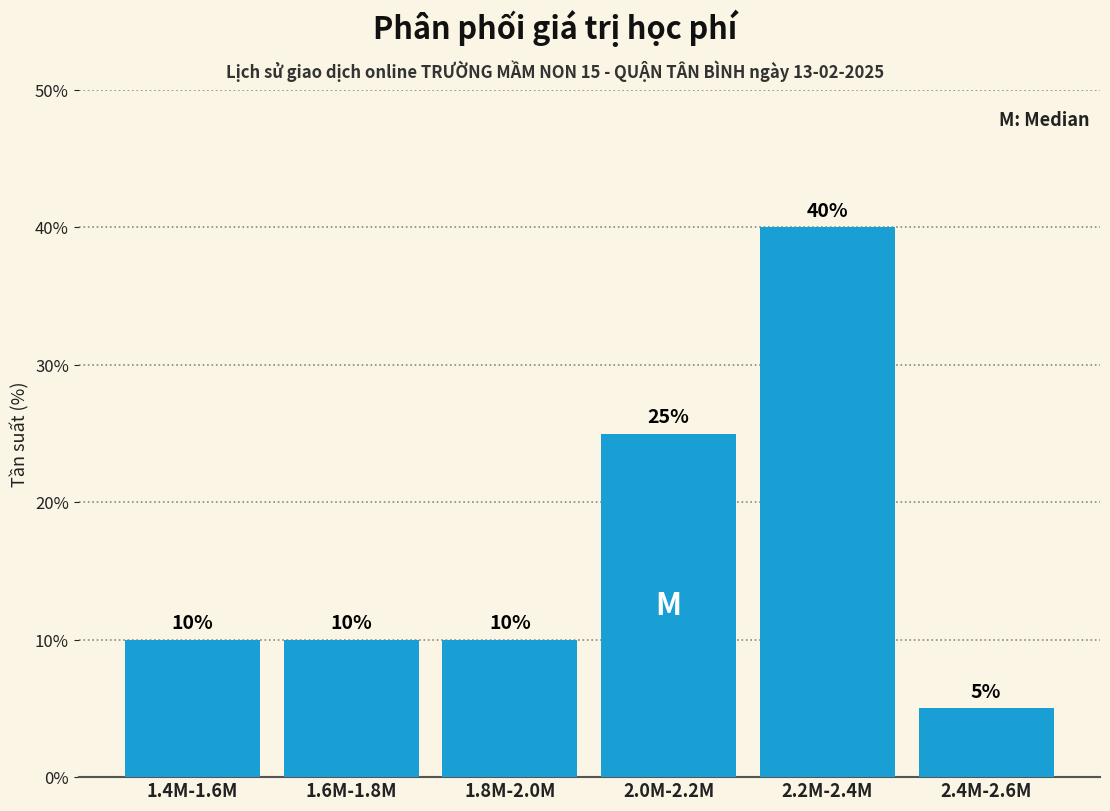

Reading right to left, what are all the values shown in this chart?

2.4M-2.6M=5	2.2M-2.4M=40	2.0M-2.2M=25	1.8M-2.0M=10	1.6M-1.8M=10	1.4M-1.6M=10